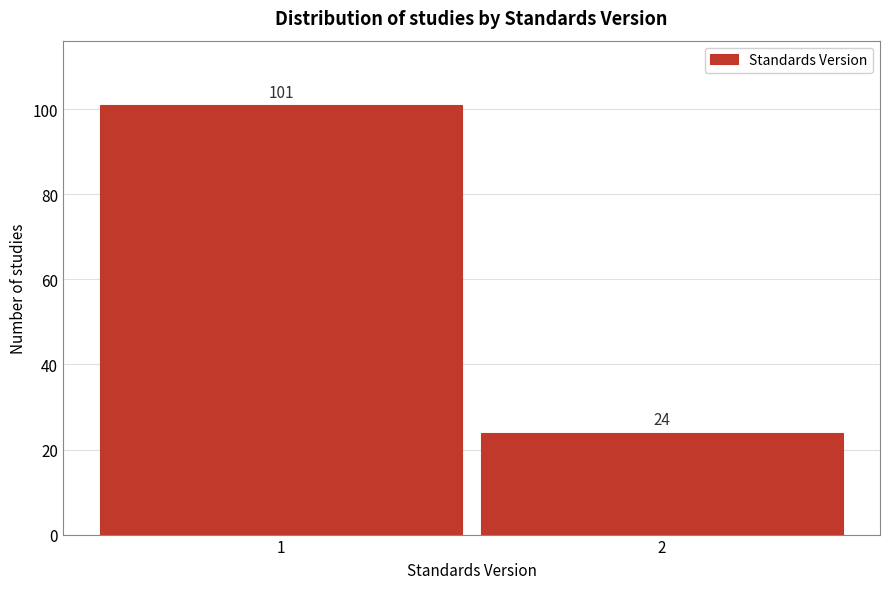

Reading right to left, extract all data points from this chart.

2=24	1=101